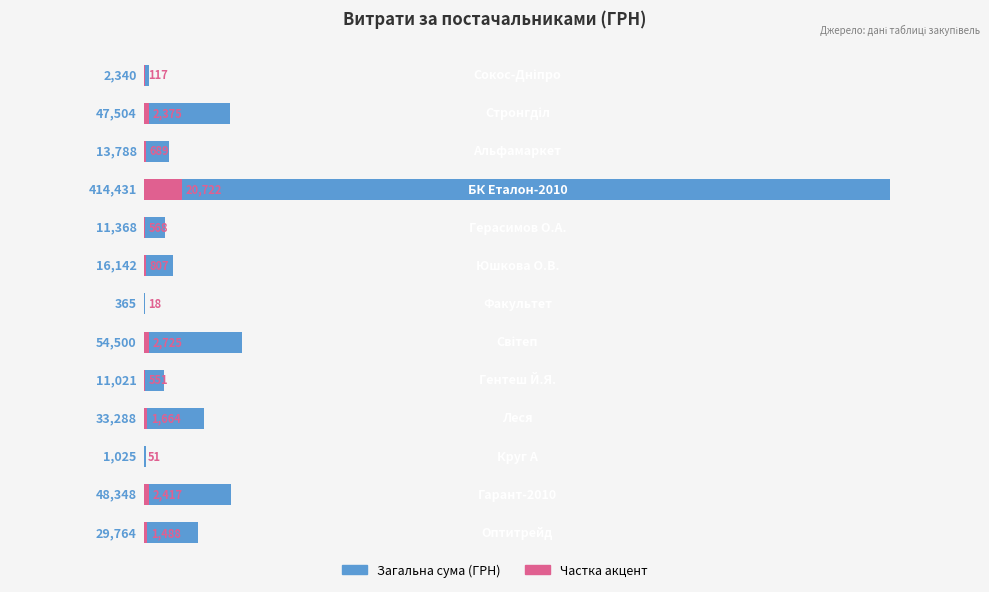

Reading left to right, extract all data points from this chart.

Сума витрат (ГРН): 0=2340.0	1=47504.0	2=13788.0	3=414430.6	4=11368.0	5=16142.0	6=365.0	7=54500.0	8=11021.0	9=33288.2	10=1025.3	11=48347.6	12=29764.1
Частка (5%): 0=117.0	1=2375.2	2=689.4	3=20721.5	4=568.4	5=807.1	6=18.2	7=2725.0	8=551.1	9=1664.4	10=51.3	11=2417.4	12=1488.2